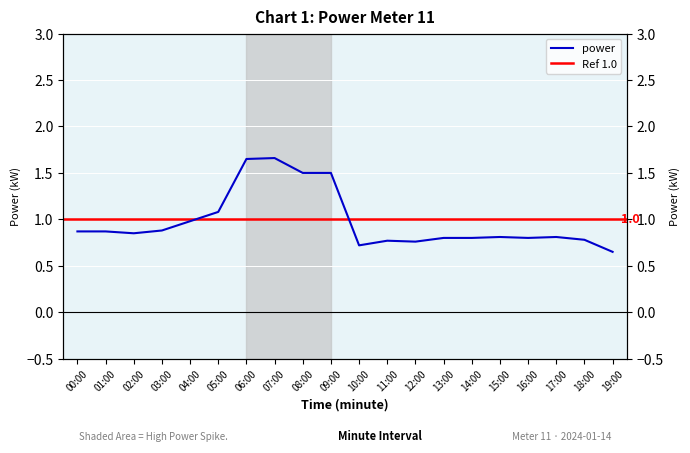

The value at 04:00 is 1.0. True or false?

True